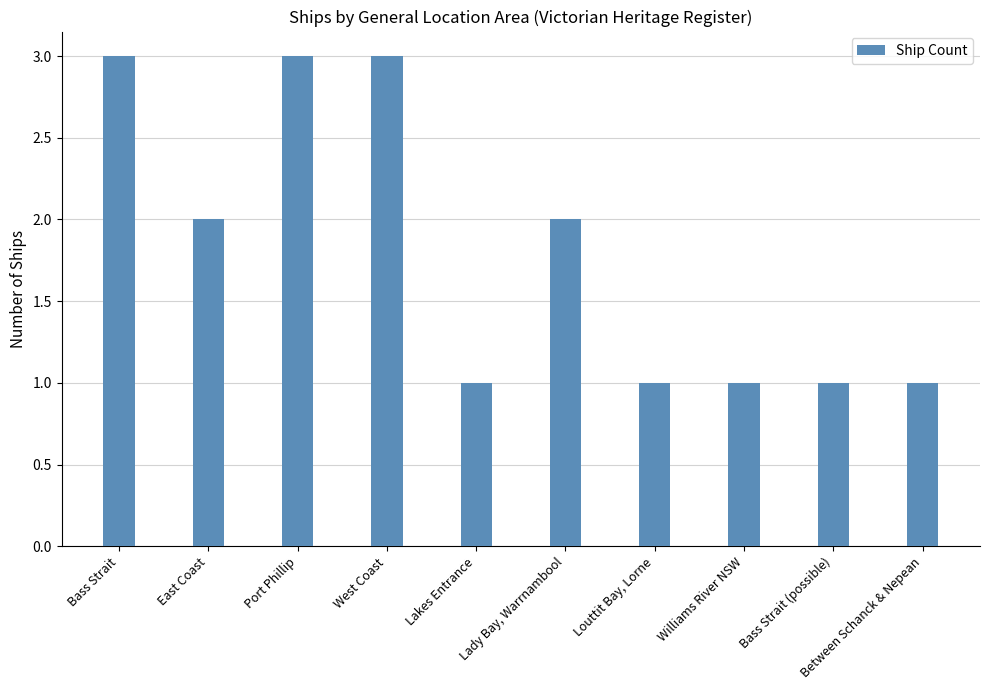

Read the value at Bass Strait.

3